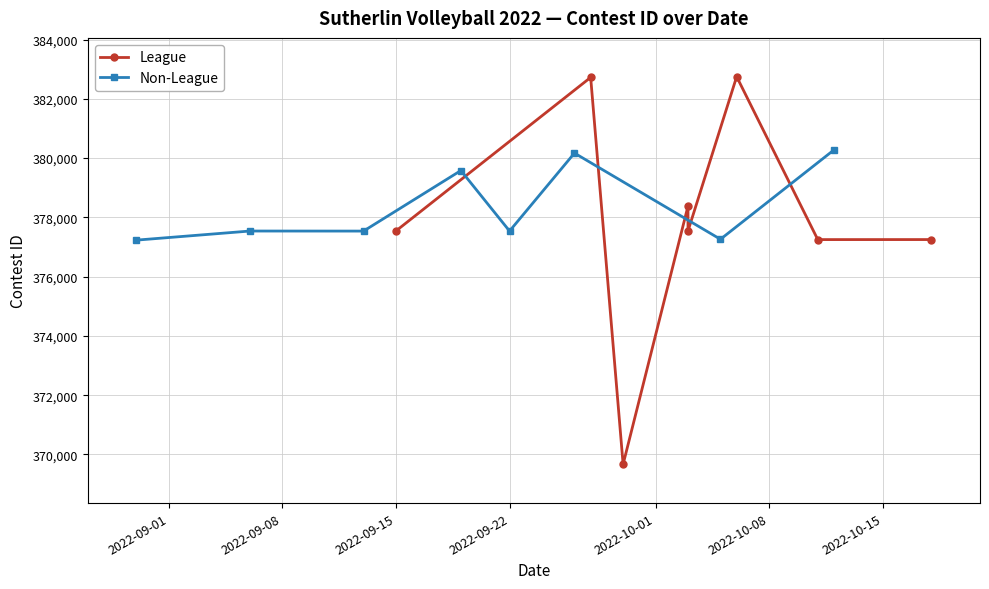

What is the value of the Non-League point at the 6th from the left?

380169